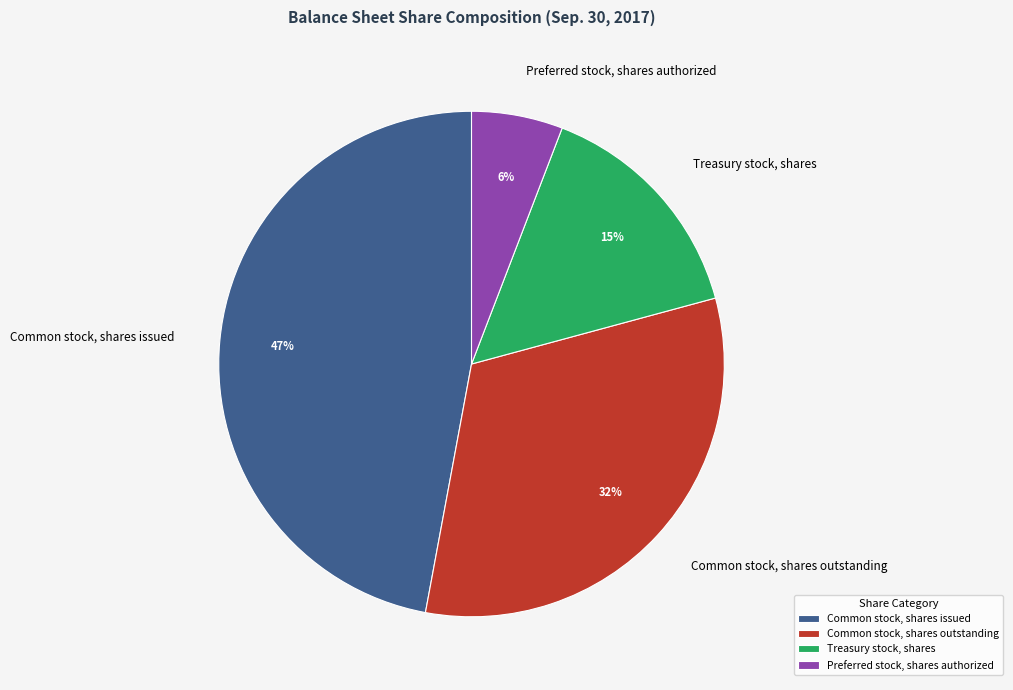

To the nearest percent, what is the difference between the Common stock, shares outstanding and Common stock, shares issued slice percentages?

15%